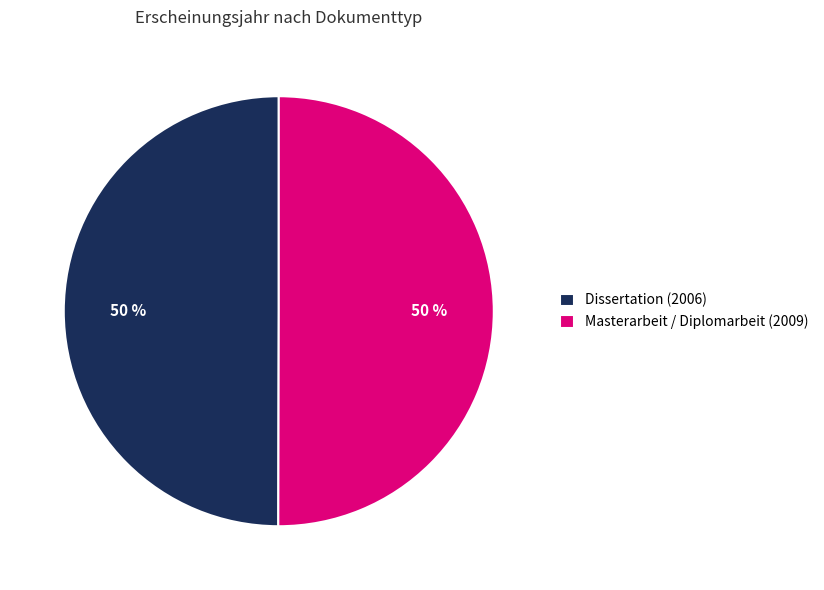

To the nearest percent, what is the average slice percentage?

50%